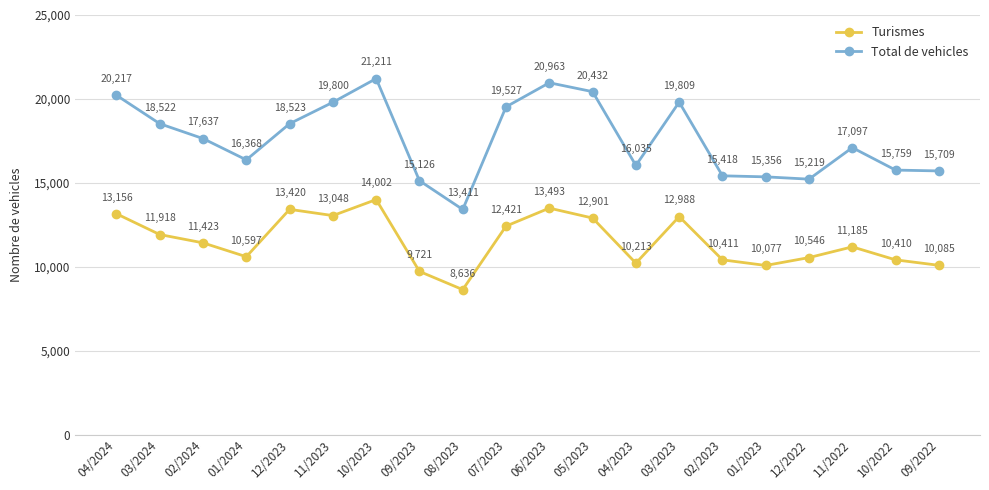

Is the value of Turismes at 04/2024 greater than the value of Total de vehicles at 08/2023?

No